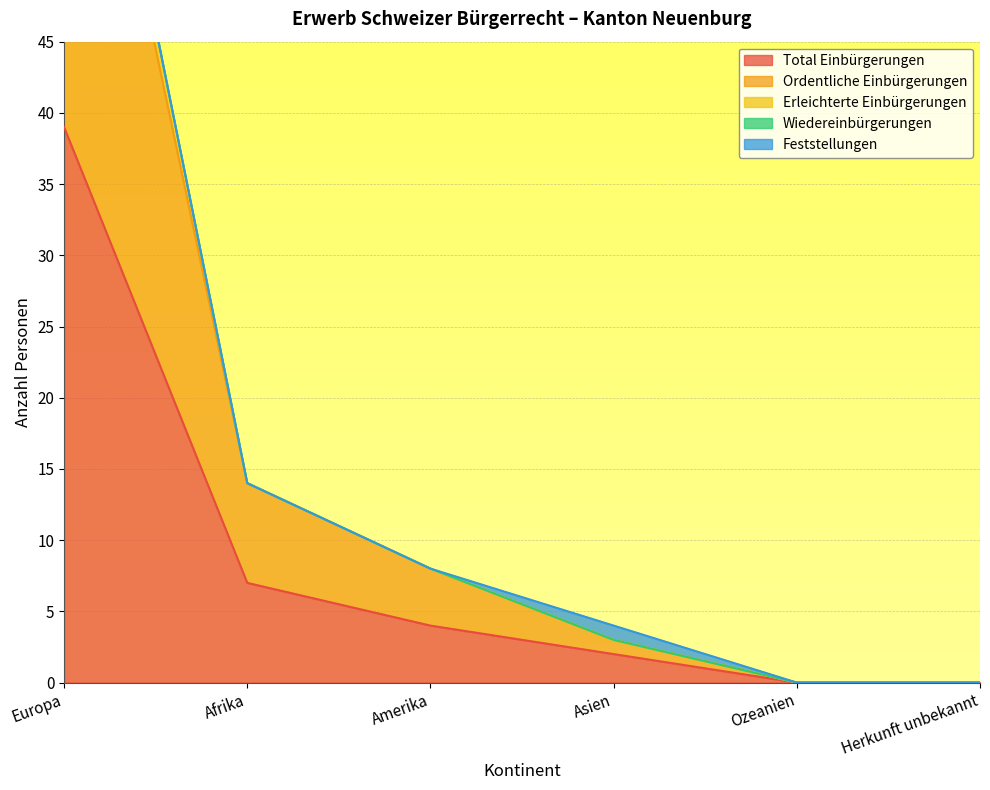

What position from the left is Afrika?

2